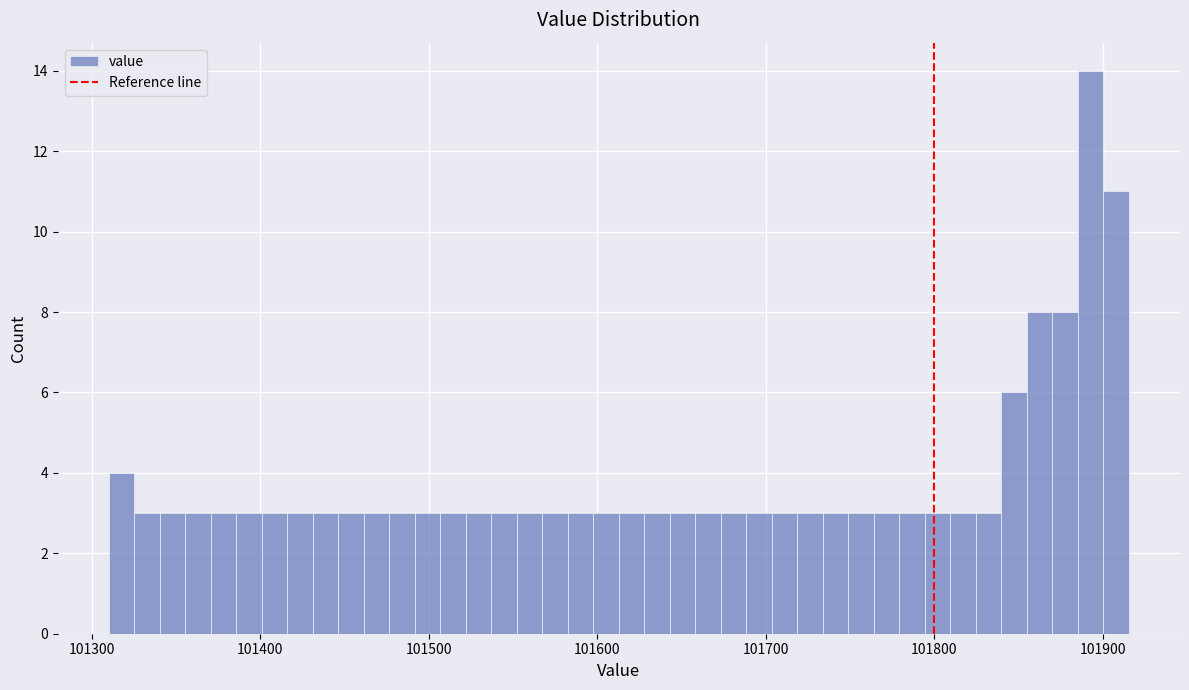

Around what value on the x-axis is the tallest bar? Give the approximate position of its centre, as read against the axis.

101890